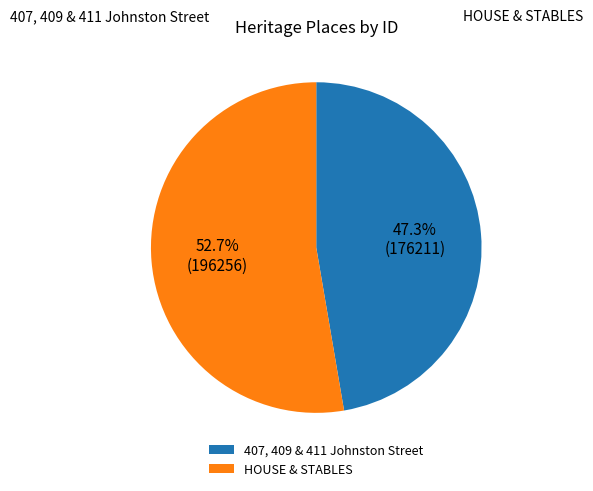

How many slices are in this pie chart?

2